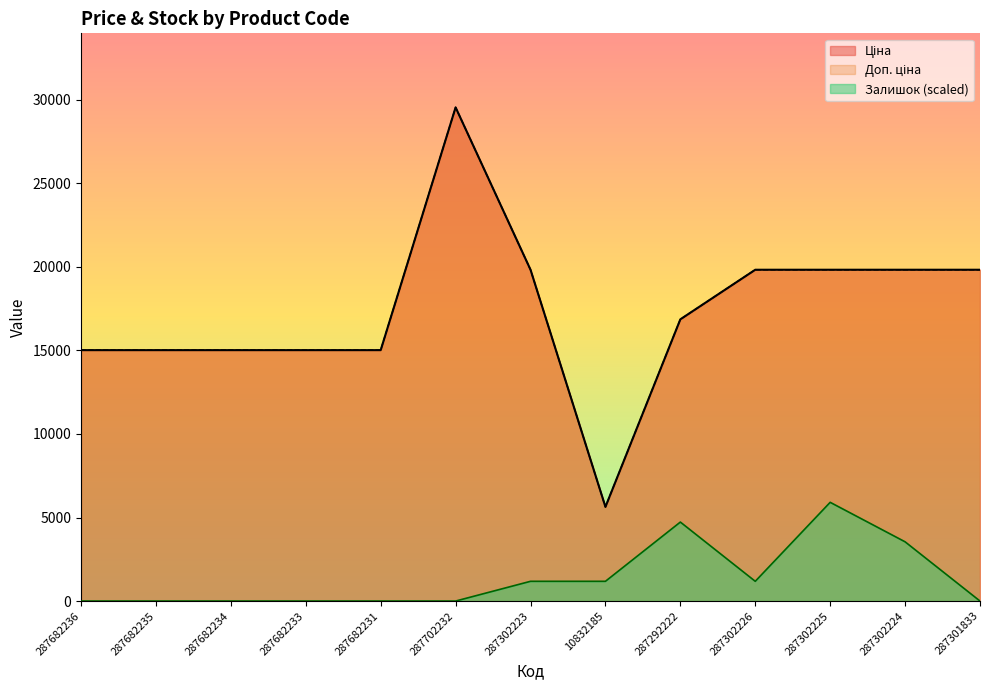

Between 287301833 and 287292222, which is larger?

287301833